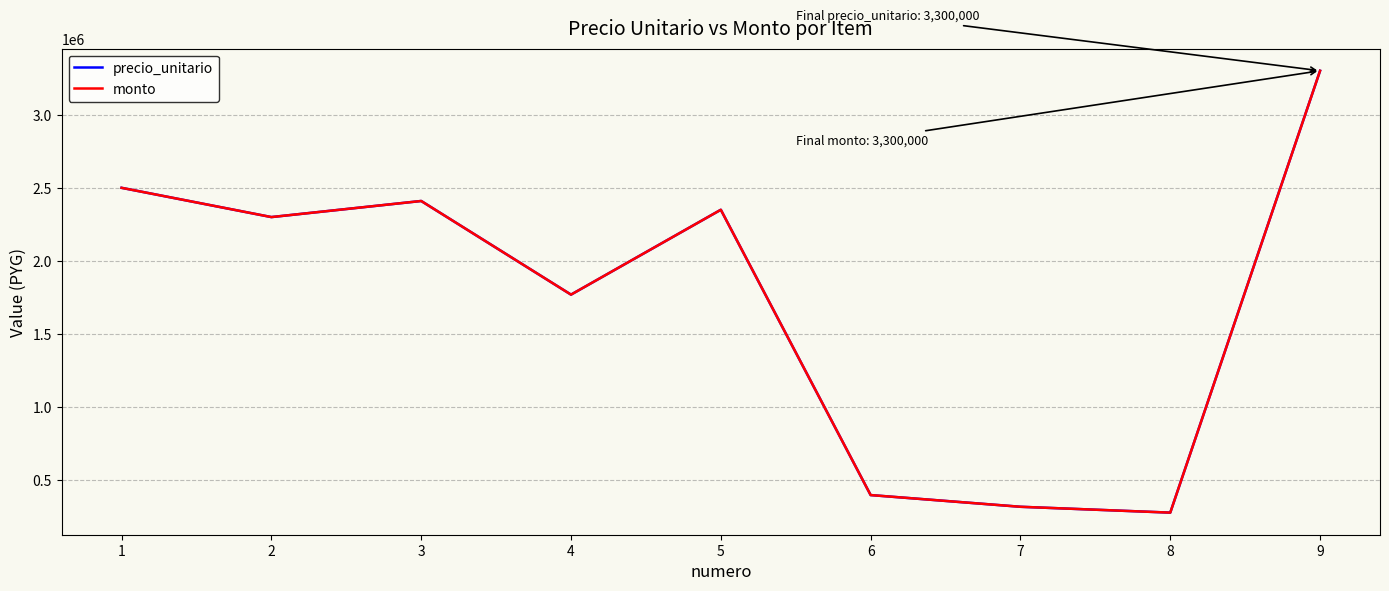

True or false: precio_unitario and monto intersect in this chart.

False